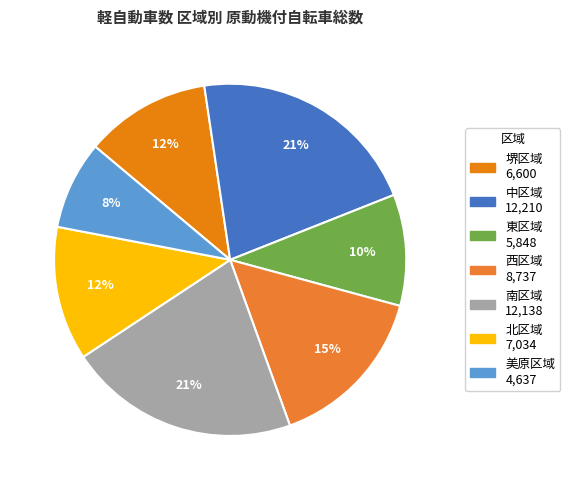

How many segments does this pie chart have?

7